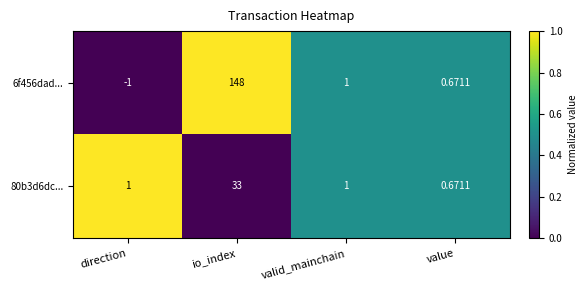

Is the value of 6f456dad... at value greater than the value of 80b3d6dc... at direction?

No